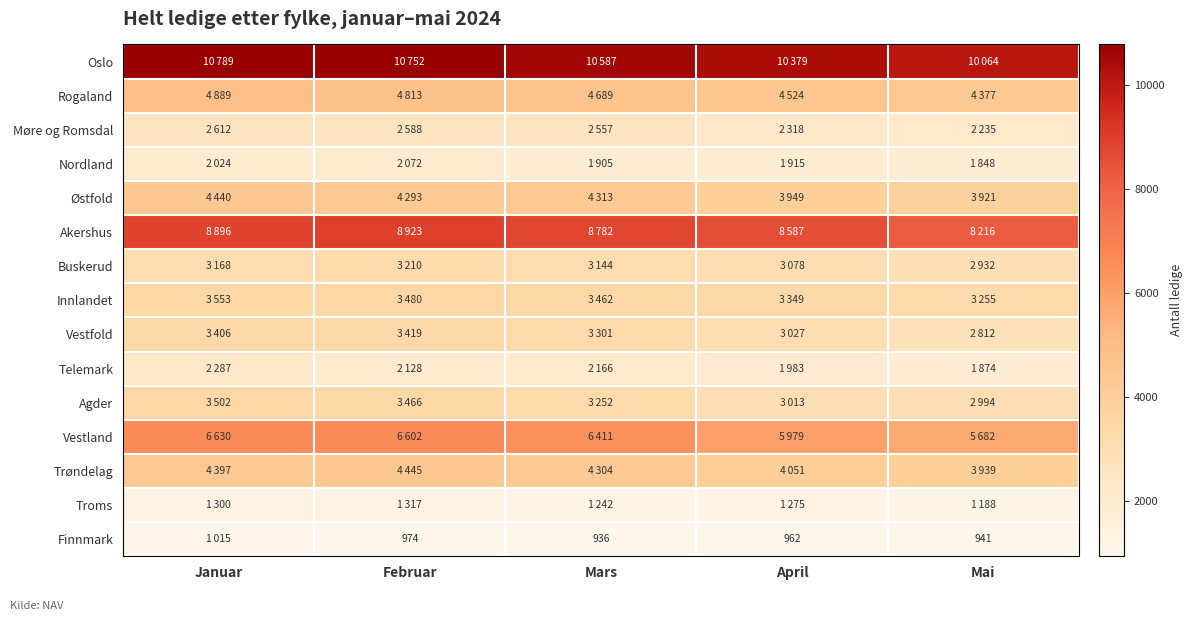

What is the spread (max minus min) of values at Mai?

9123